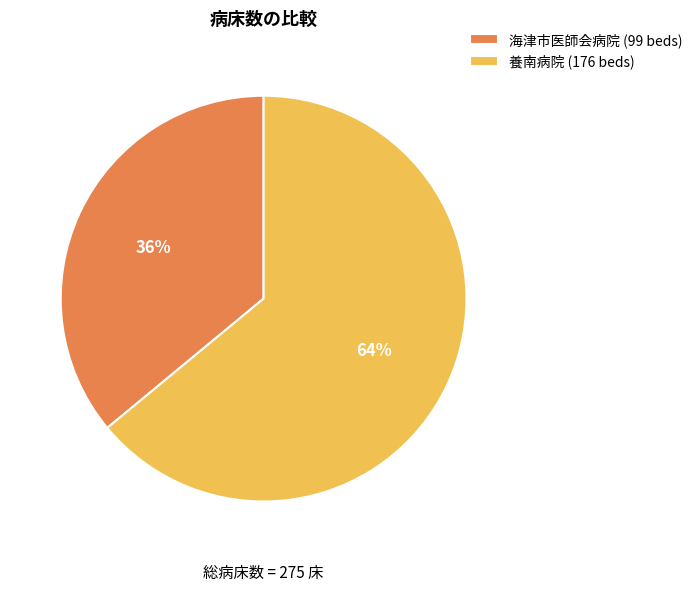

To the nearest percent, what percentage of the pie is 海津市医師会病院?

36%